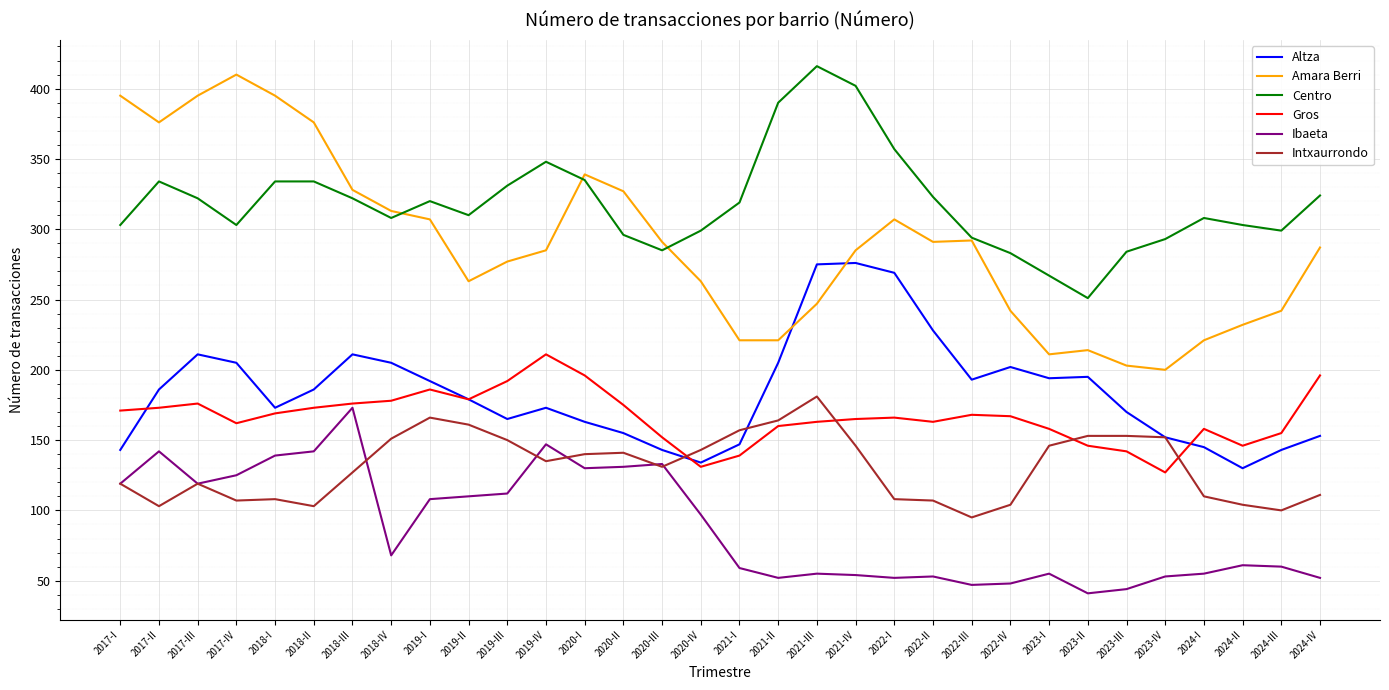

What is the spread (max minus min) of values at 2018-IV?

245